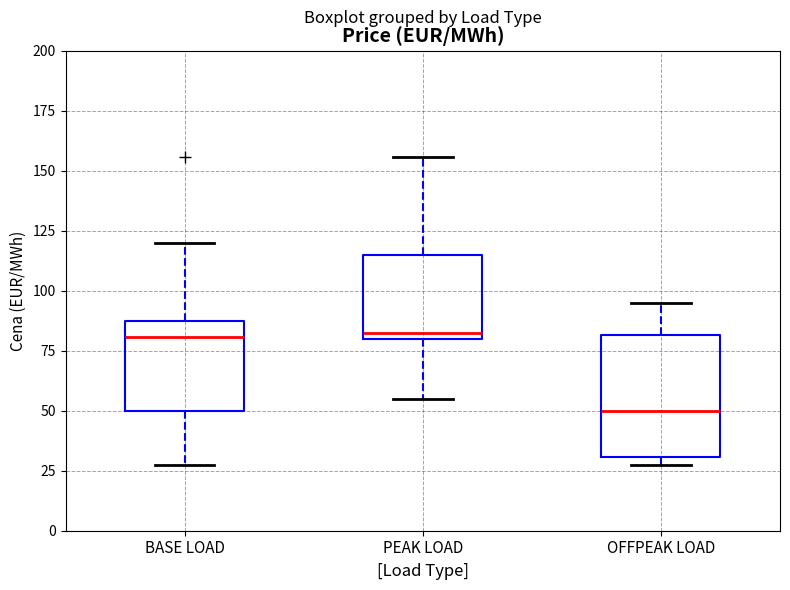

Reading left to right, transcribe this box plot: for each box, give where its median line is, the range the box spans, and where its two whiskers end, as read against the y-axis. The values are not printed on the chart, so give them approximately, as read against the axis.

BASE LOAD: median 80, box 50 to 90, whiskers 25 to 120
PEAK LOAD: median 80 (just above the box's lower edge), box 80 to 115, whiskers 55 to 155
OFFPEAK LOAD: median 50, box 30 to 80, whiskers 25 to 95